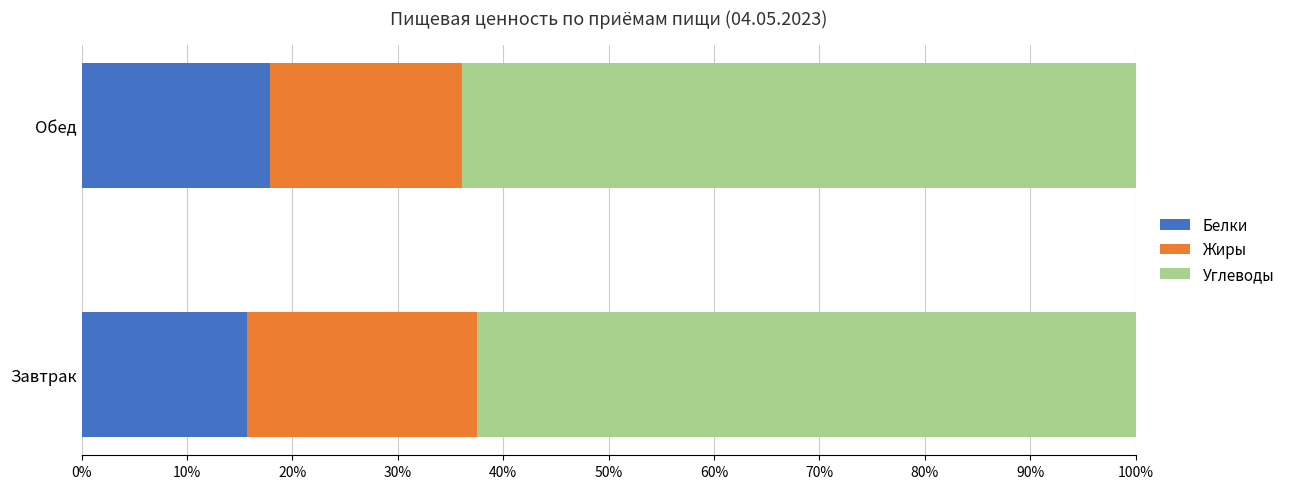

The value of Белки at Обед is 28.4. True or false?

False